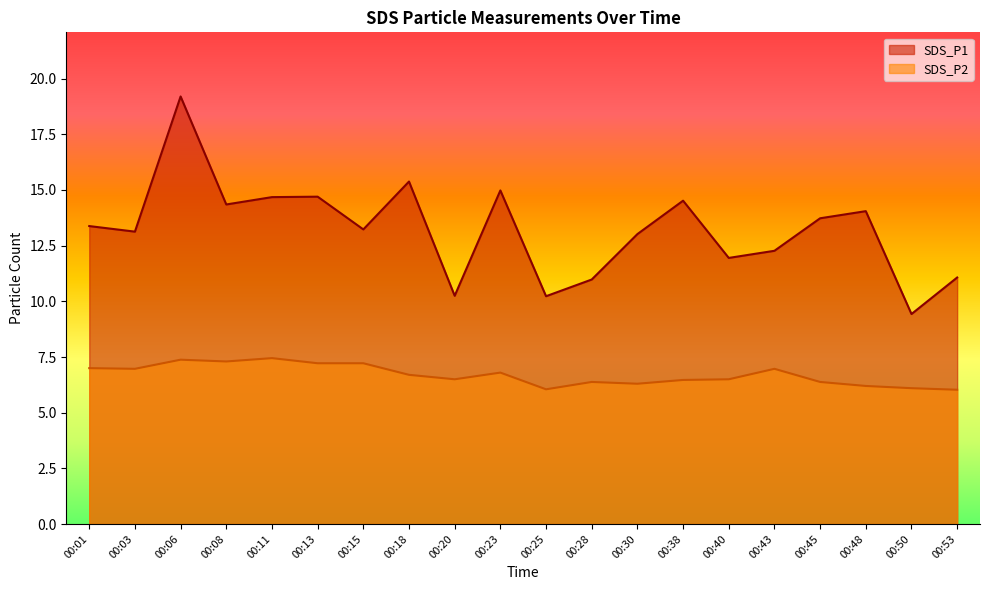

Where is the first local maximum for SDS_P2?

00:06